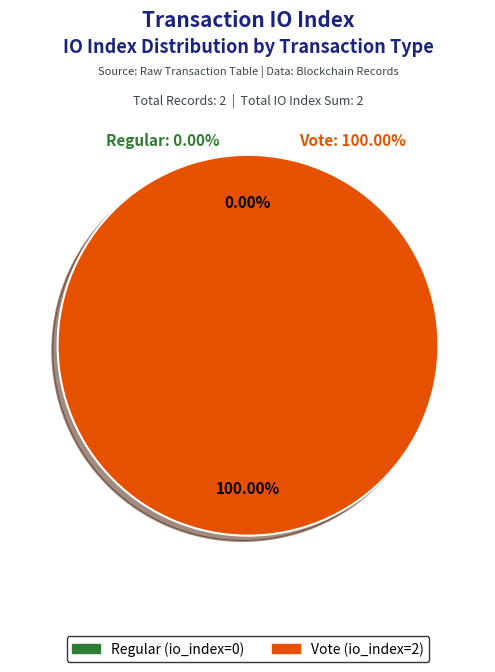

Does Regular (io_index=0) account for over 50% of the chart?

No